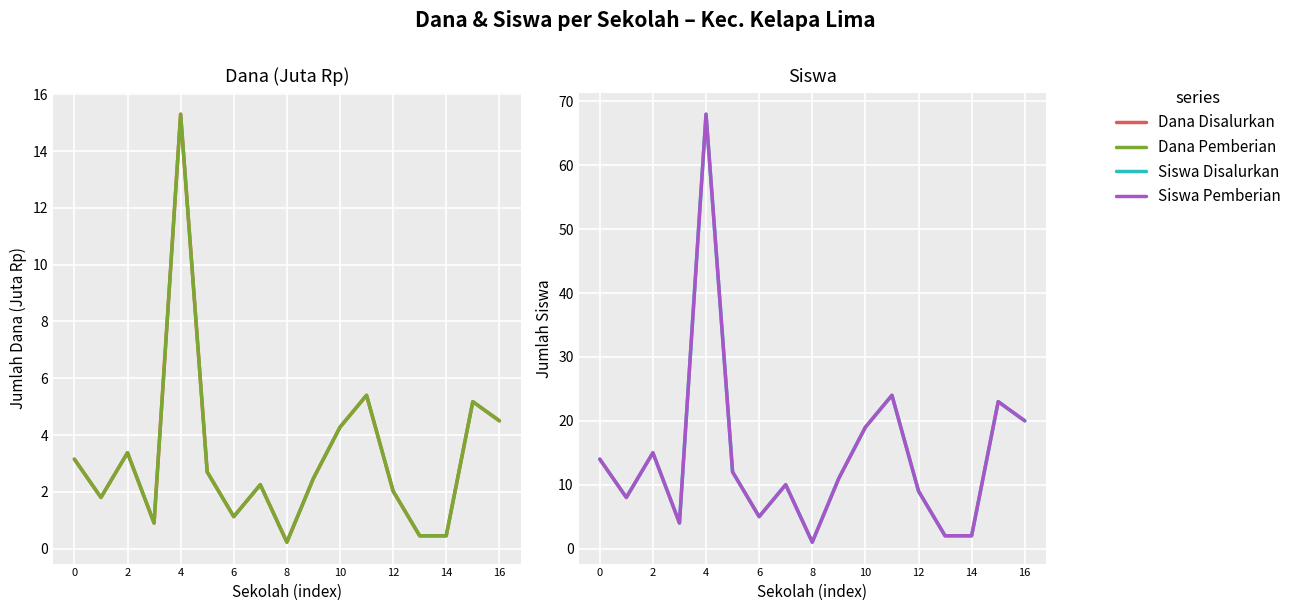

At how many categories does at least one series exceed 67?

1